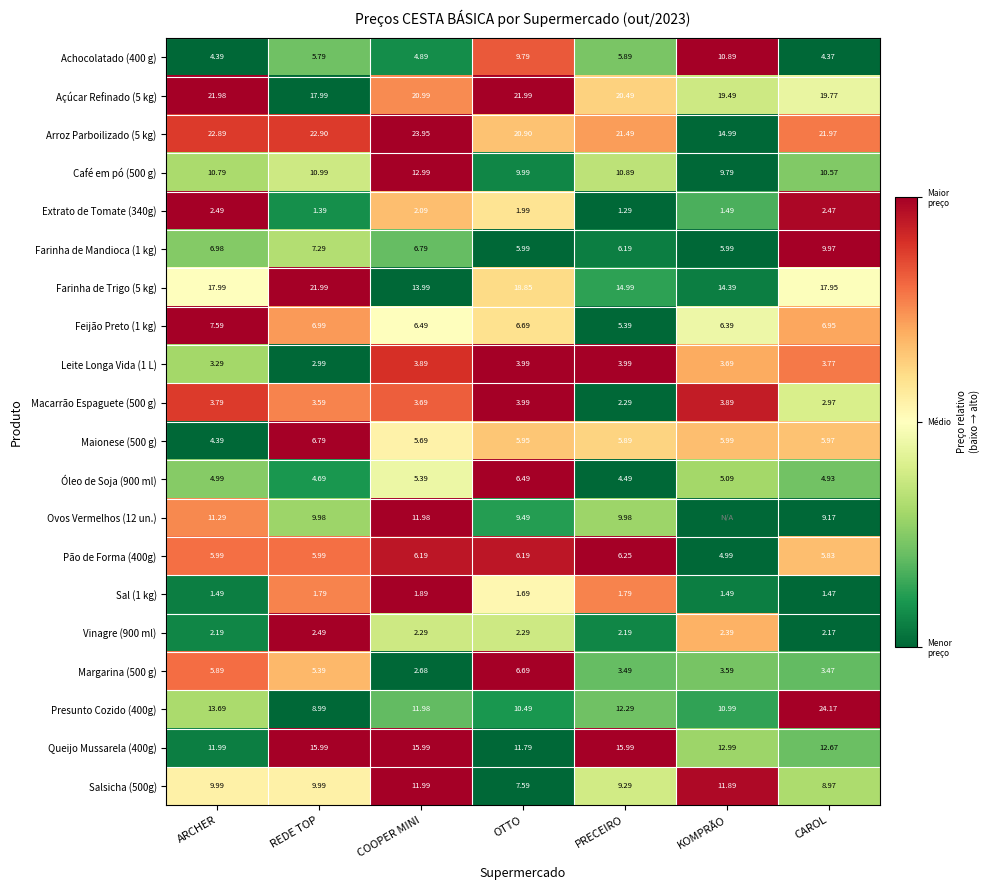

Which series changed the most between COOPER MINI and PRECEIRO?

Salsicha (500g)